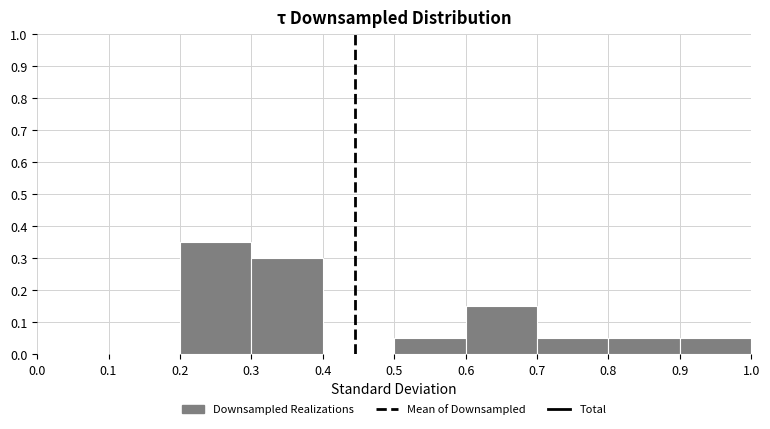

Reading left to right, transcribe this chart: for each bar, give the range it covers on the x-axis and its height. The values are not printed on the chart, so give them approximately, as read against the axis.

0.0 to 0.1: 0
0.1 to 0.2: 0
0.2 to 0.3: 0.35
0.3 to 0.4: 0.30
0.4 to 0.5: 0
0.5 to 0.6: 0.05
0.6 to 0.7: 0.15
0.7 to 0.8: 0.05
0.8 to 0.9: 0.05
0.9 to 1.0: 0.05